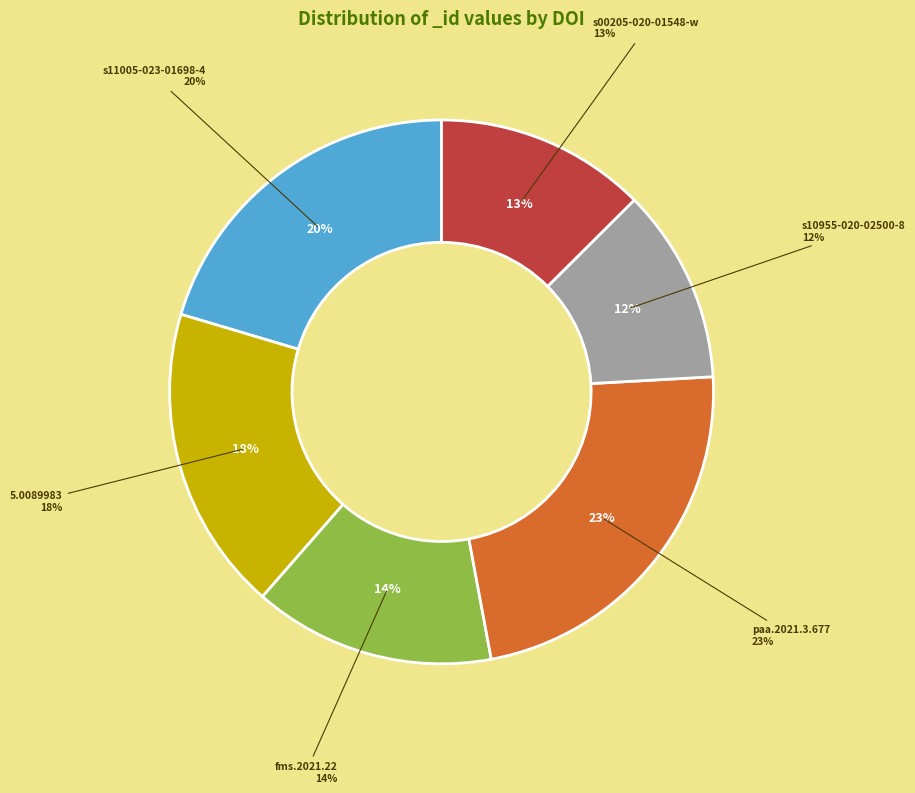

Approximately how many times larger is the value at 10.1007/s10955-020-02500-8 compared to 10.1007/s11005-023-01698-4?

0.6